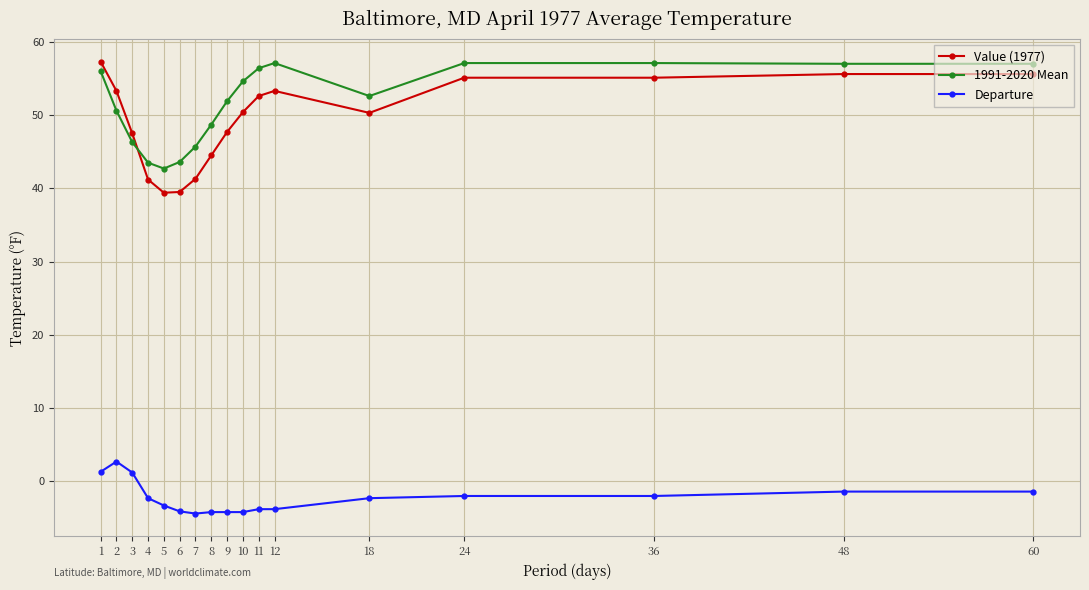

How many data points in Value (1977) are less than 50?

7